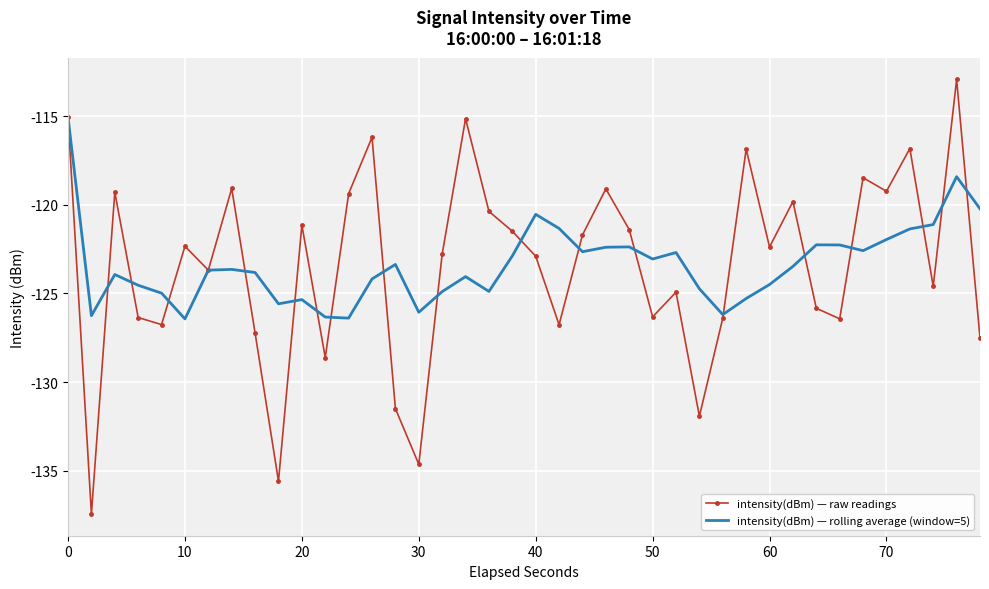

What is the sum of all intensity(dBm) — rolling average (window=5) values?

-4935.7